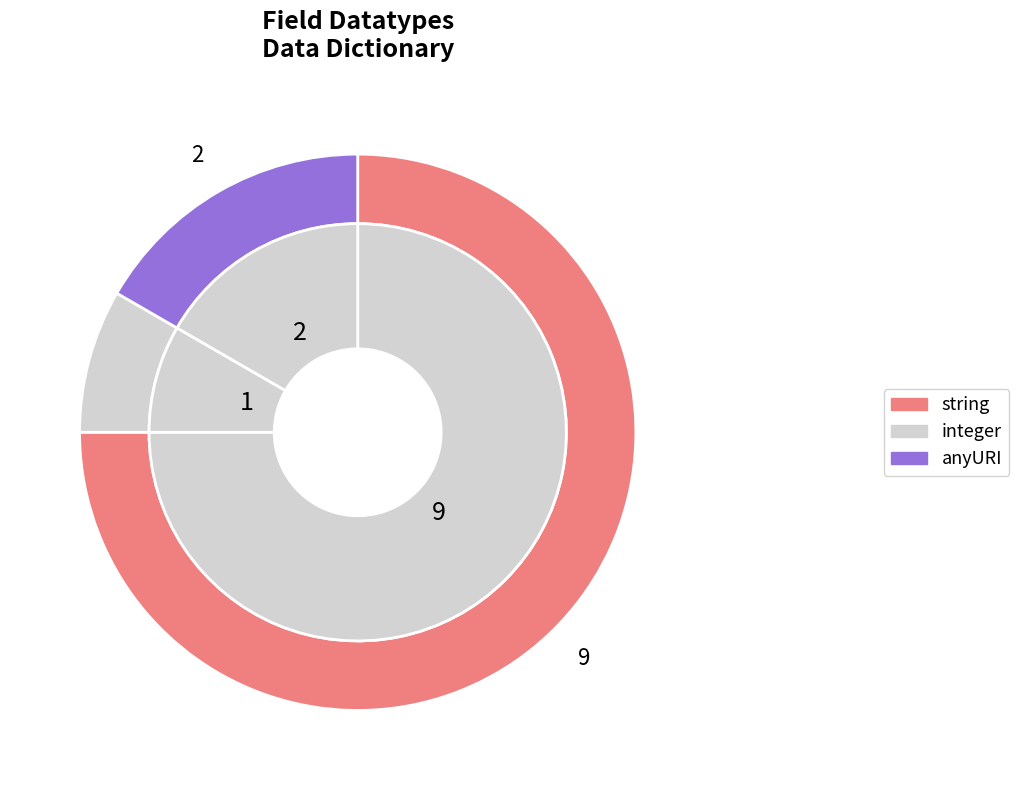

Which has a higher value, string or anyURI?

string